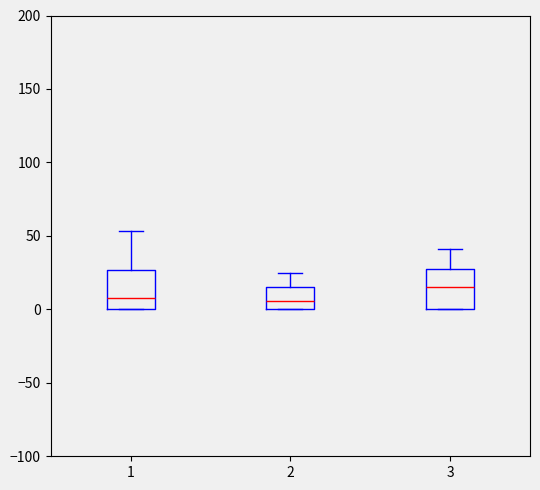

Reading left to right, transcribe this box plot: for each box, give where its median line is, the range the box spans, and where its two whiskers end, as read against the y-axis. The values are not printed on the chart, so give them approximately, as read against the axis.

1: median 10, box 0 to 25, whiskers 0 to 55
2: median 5, box 0 to 15, whiskers 0 to 25
3: median 15, box 0 to 30, whiskers 0 to 40